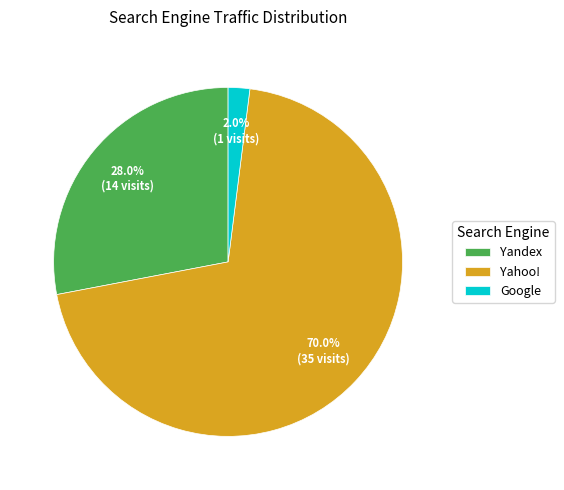

How many slices are in this pie chart?

3